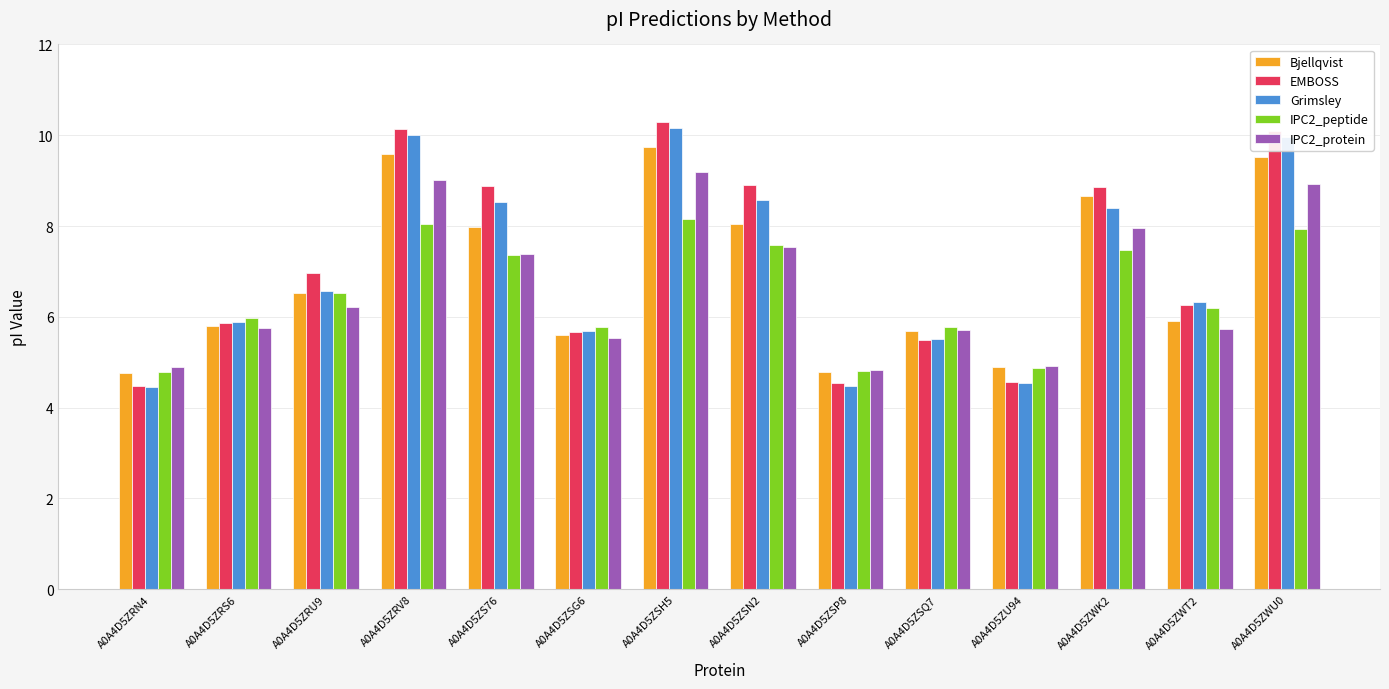

What is the value of the EMBOSS bar at the 4th from the left?

10.1